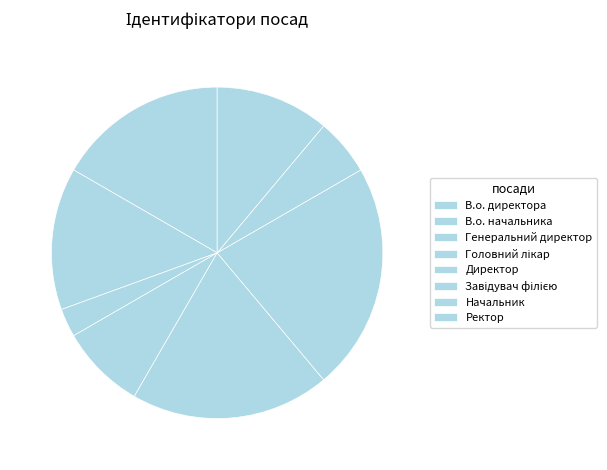

How many slices are in this pie chart?

8